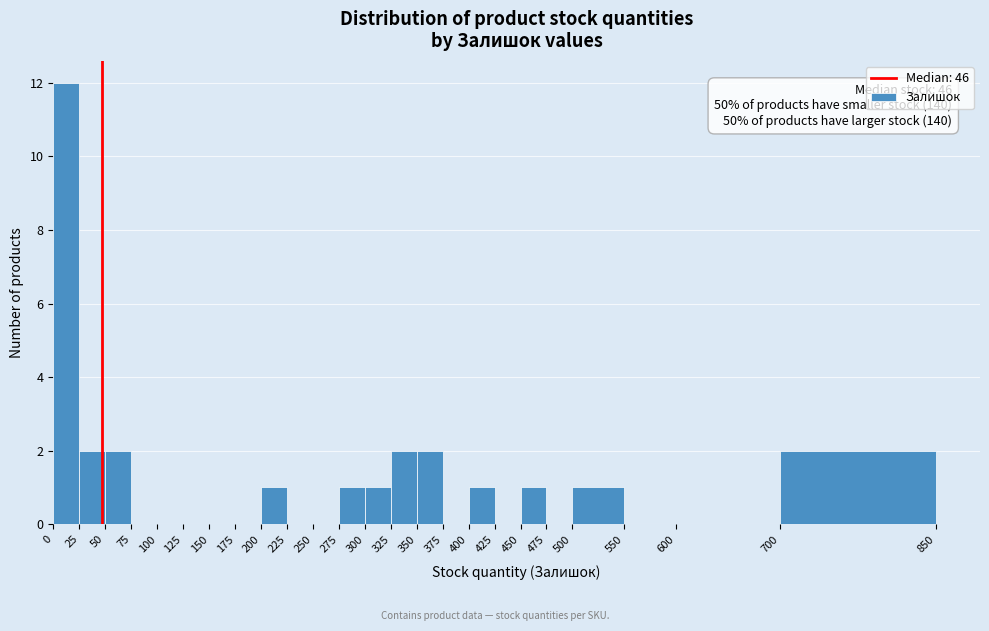

Which range on the x-axis has the tallest bar?

0 to 25